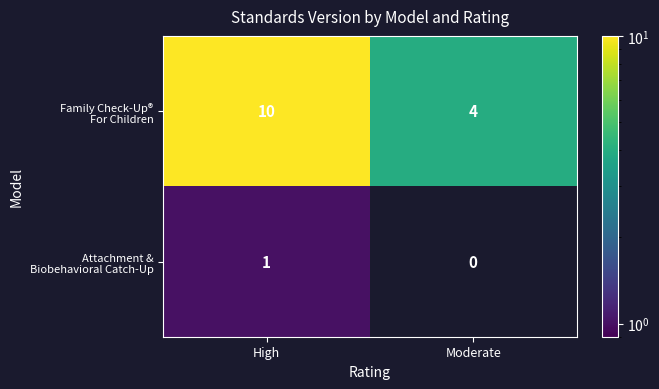

What is the maximum value shown in the chart?

10